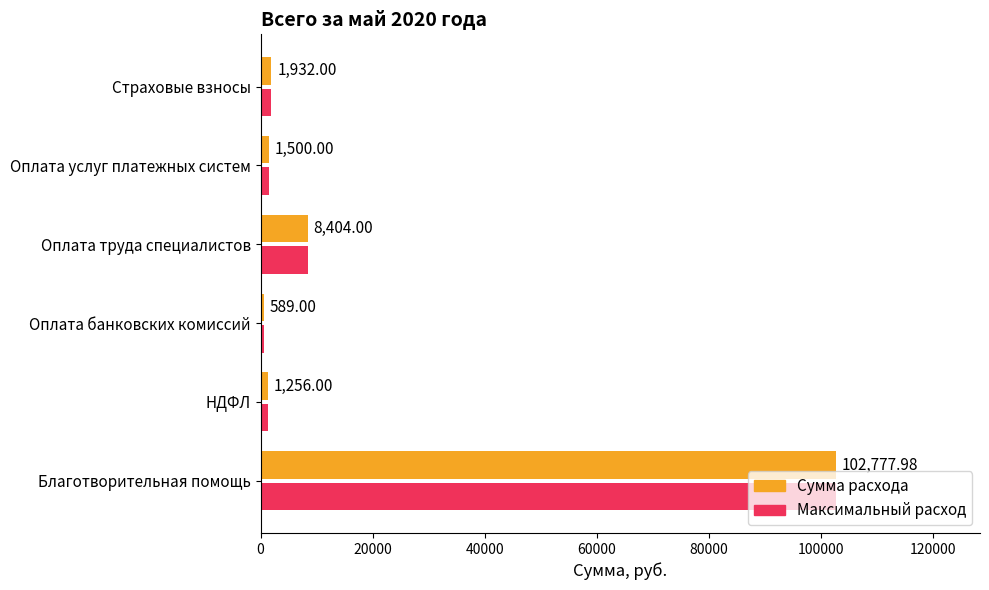

Where is Максимальный расход nearest to the value 51683?

Оплата труда специалистов